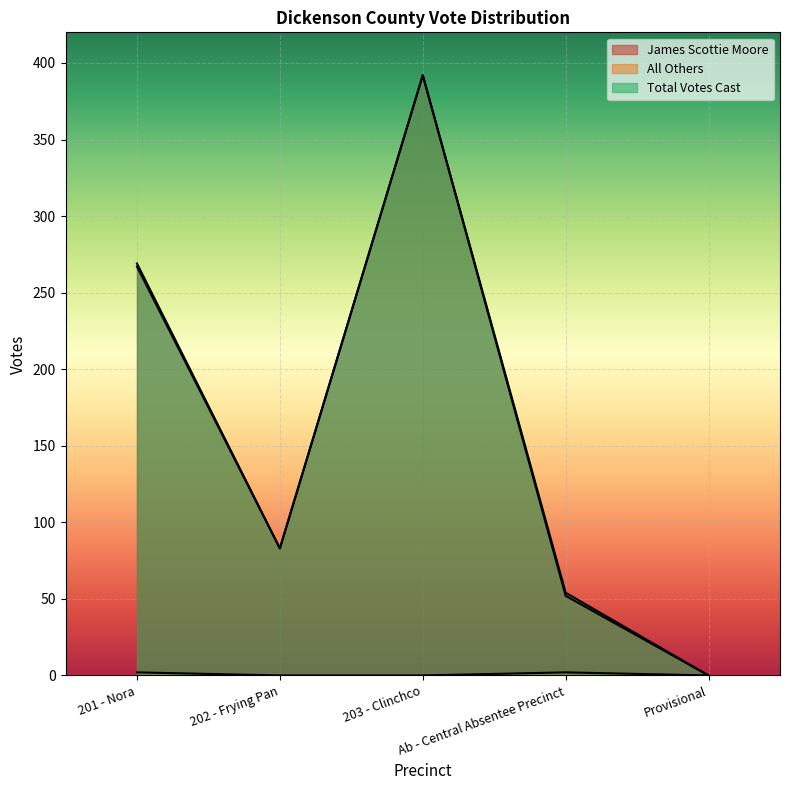

What is the total value across all series at Ab - Central Absentee Precinct?

108